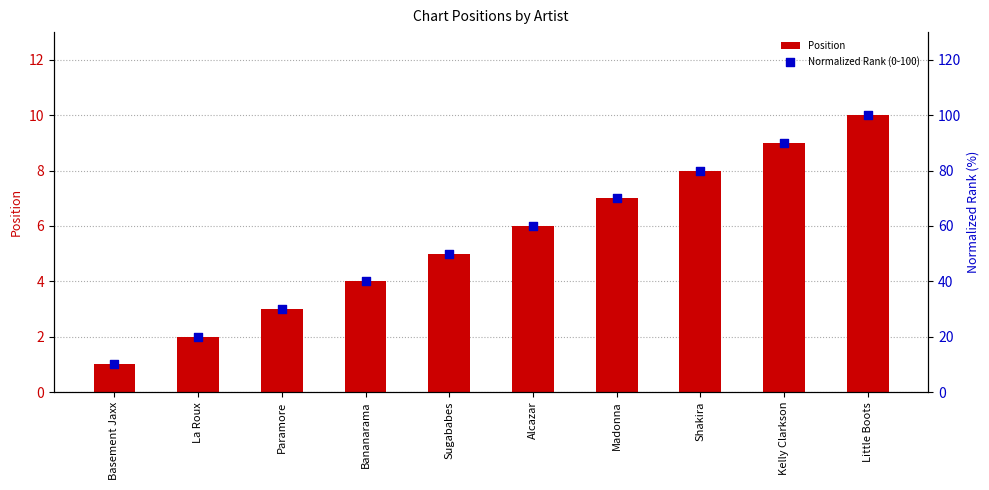

Which series reaches the minimum Y coordinate?

Position